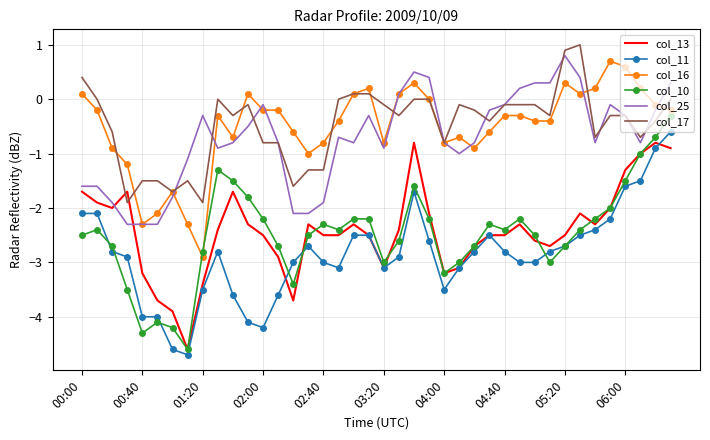

What is the highest value of the col_13 series?

-0.8